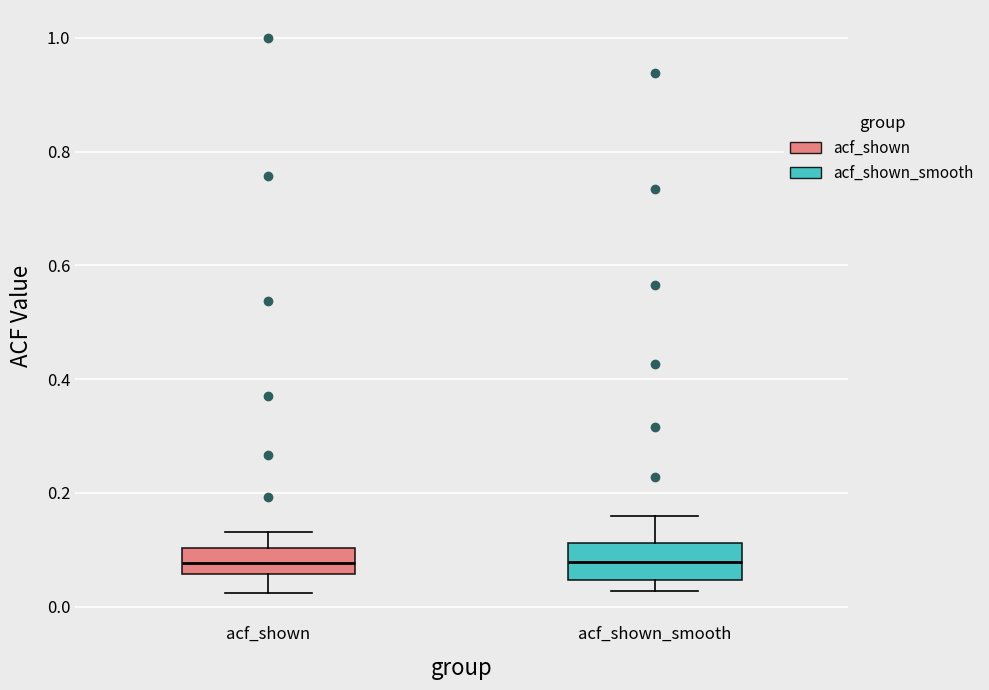

Where does the lower whisker of the box for acf_shown end on the y-axis? The values are not printed on the chart, so give them approximately, as read against the axis.

0.02